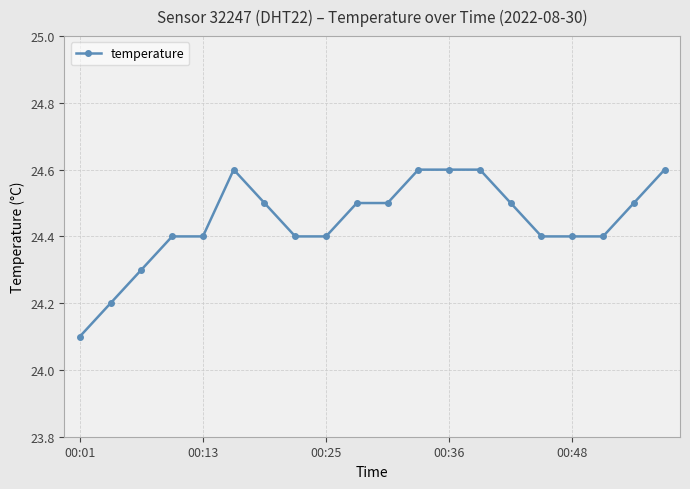

What is the sum of all values?

488.9